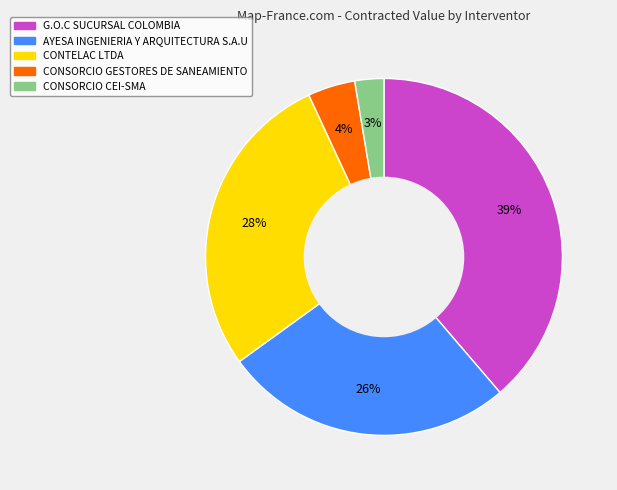

What percentage is the CONSORCIO CEI-SMA slice, to the nearest percent?

3%